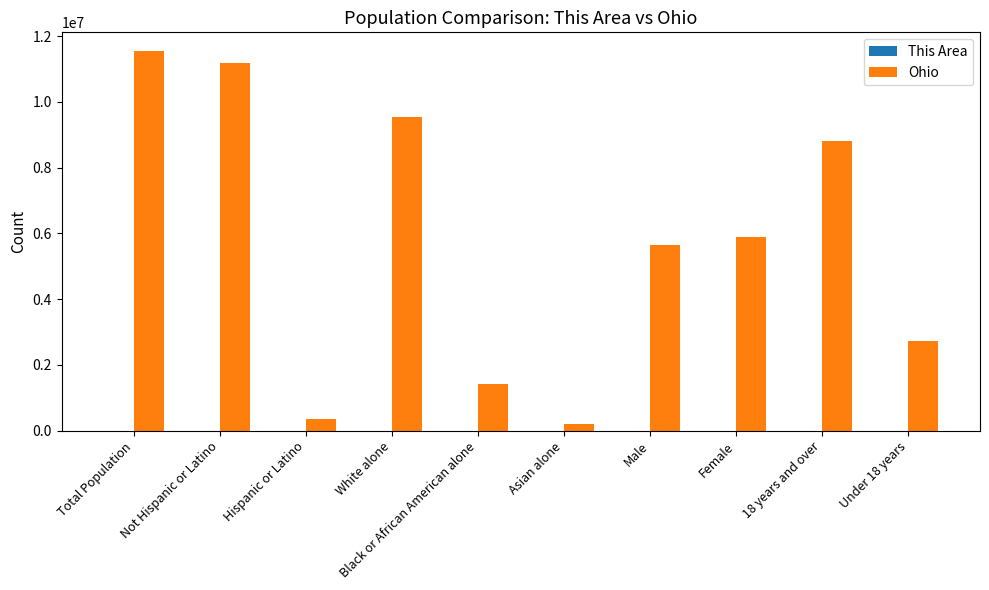

Is it true that Ohio equals 5904348 at Female?

True